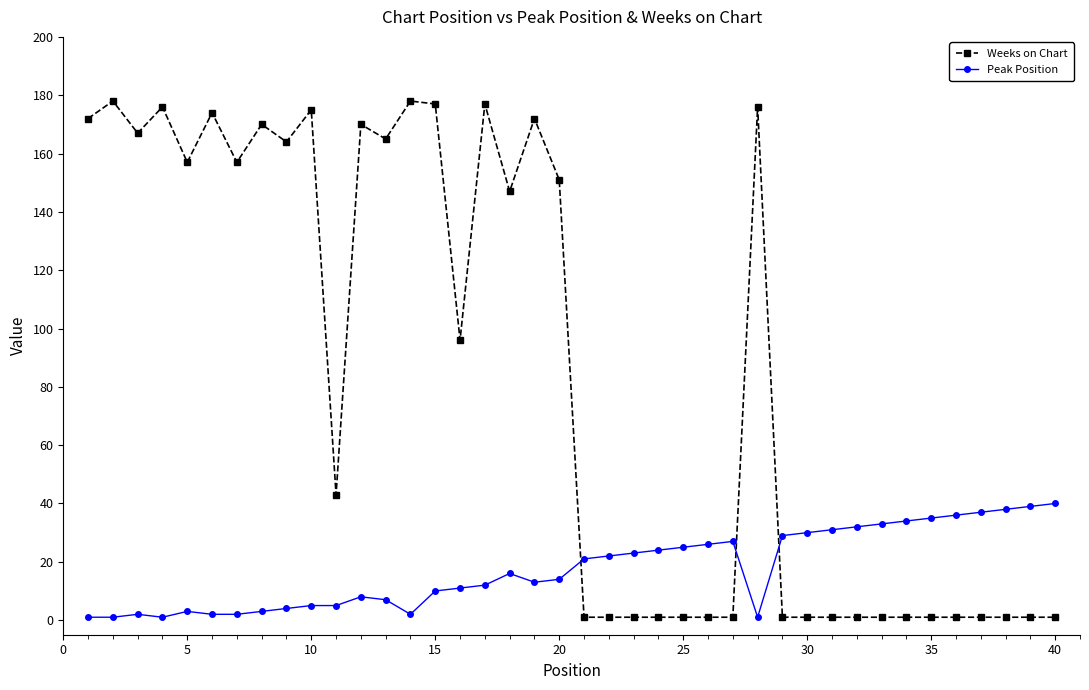

Which series has the widest spread of values?

Weeks on Chart